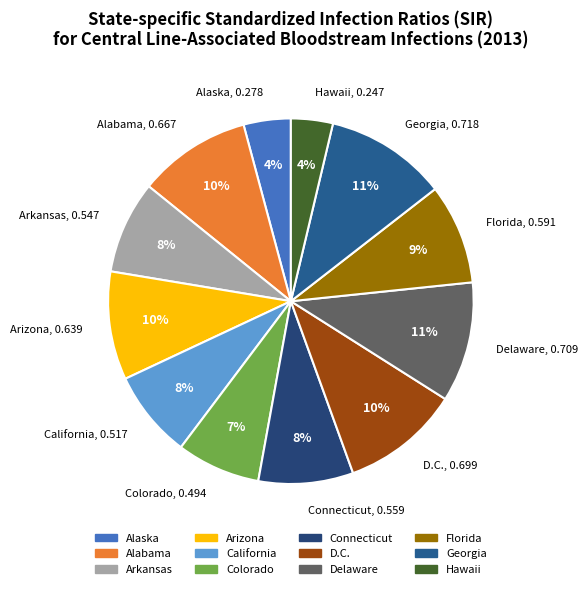

What percentage is the Alaska slice, to the nearest percent?

4%